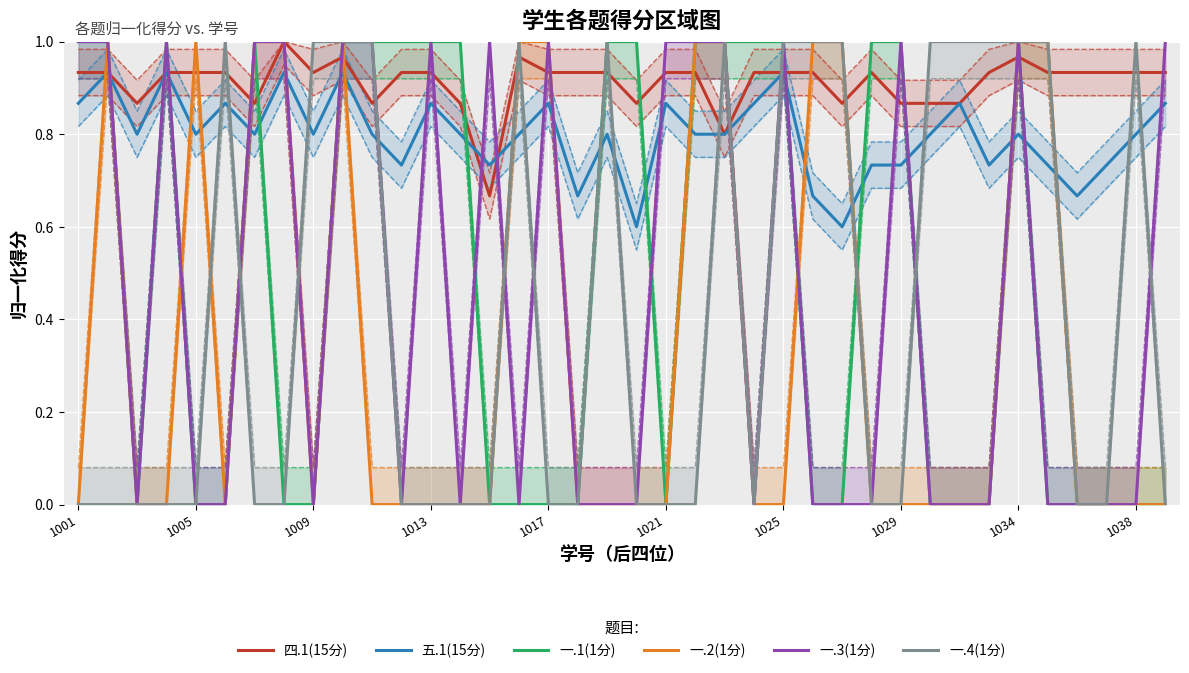

At which category does 一.1(1分) reach its first local valley?

1009